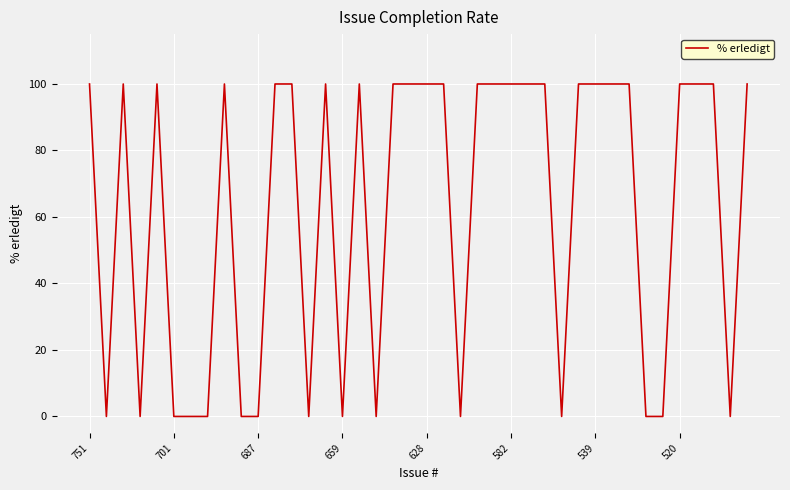

What is the difference between the maximum and minimum values?

100